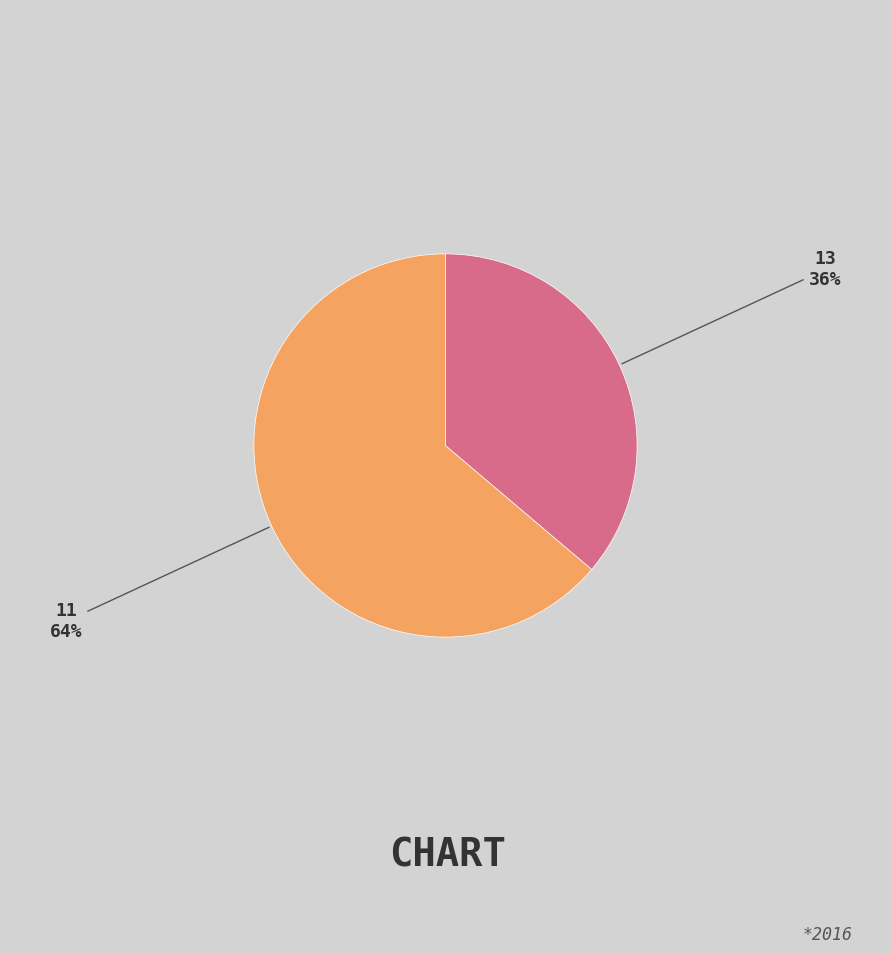

Combined, do 13 and 11 account for over 50%?

Yes